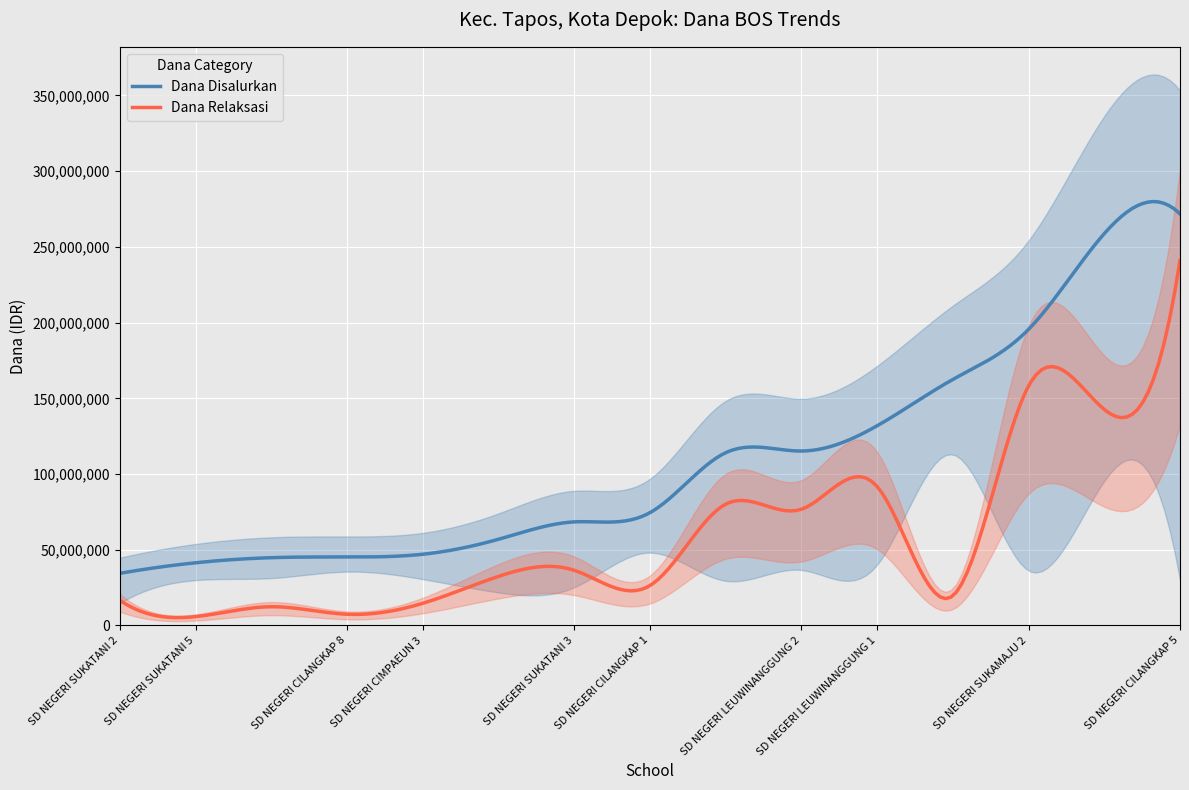

What is the highest value of the Dana Relaksasi series?

240975000.0